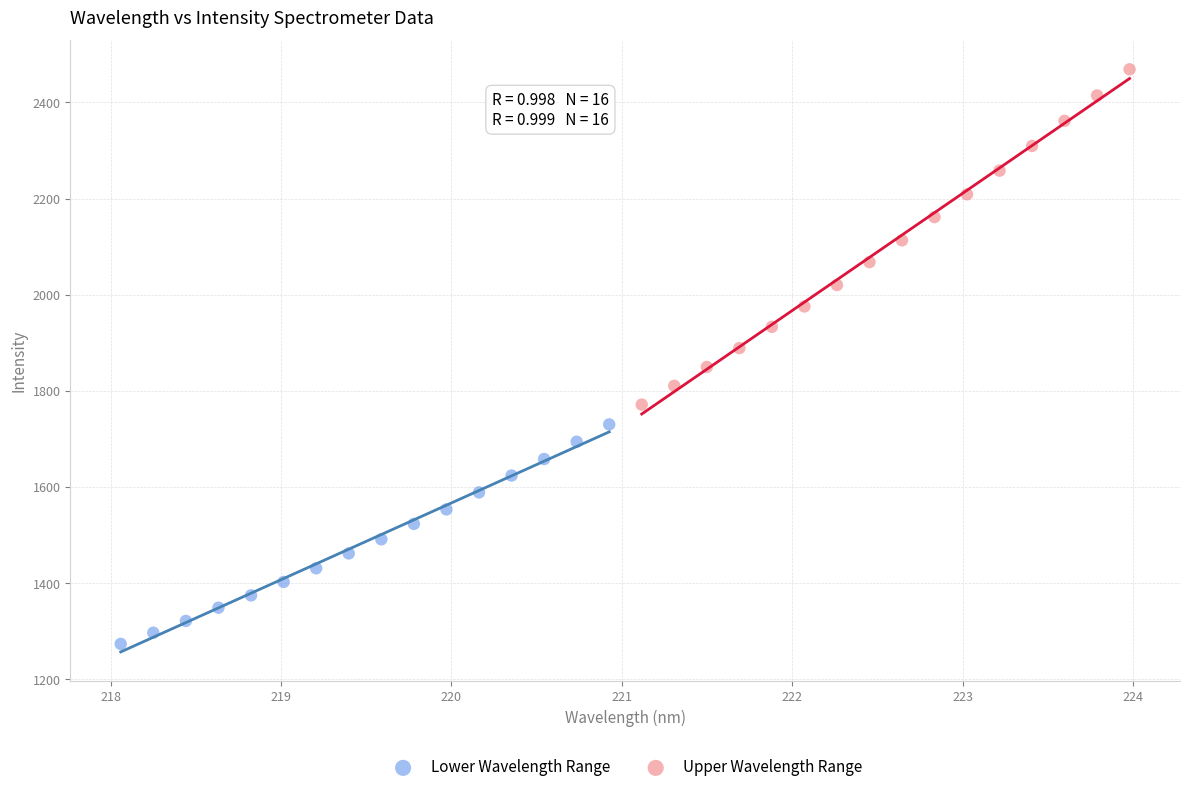

Which series contains the highest Y value?

Upper Wavelength Range